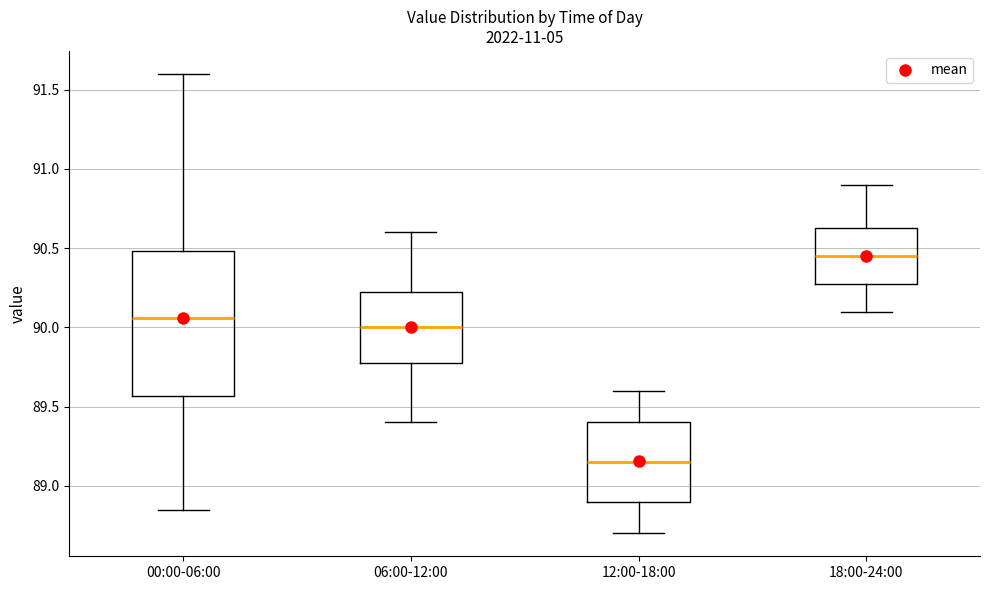

Reading left to right, read every box against the y-axis: the position of its median line, the range the box covers, and the ends of its whiskers. The values are not printed on the chart, so give them approximately, as read against the axis.

00:00-06:00: median 90.05, box 89.55 to 90.50, whiskers 88.85 to 91.60
06:00-12:00: median 90.00, box 89.80 to 90.25, whiskers 89.40 to 90.60
12:00-18:00: median 89.15, box 88.90 to 89.40, whiskers 88.70 to 89.60
18:00-24:00: median 90.45, box 90.30 to 90.65, whiskers 90.10 to 90.90